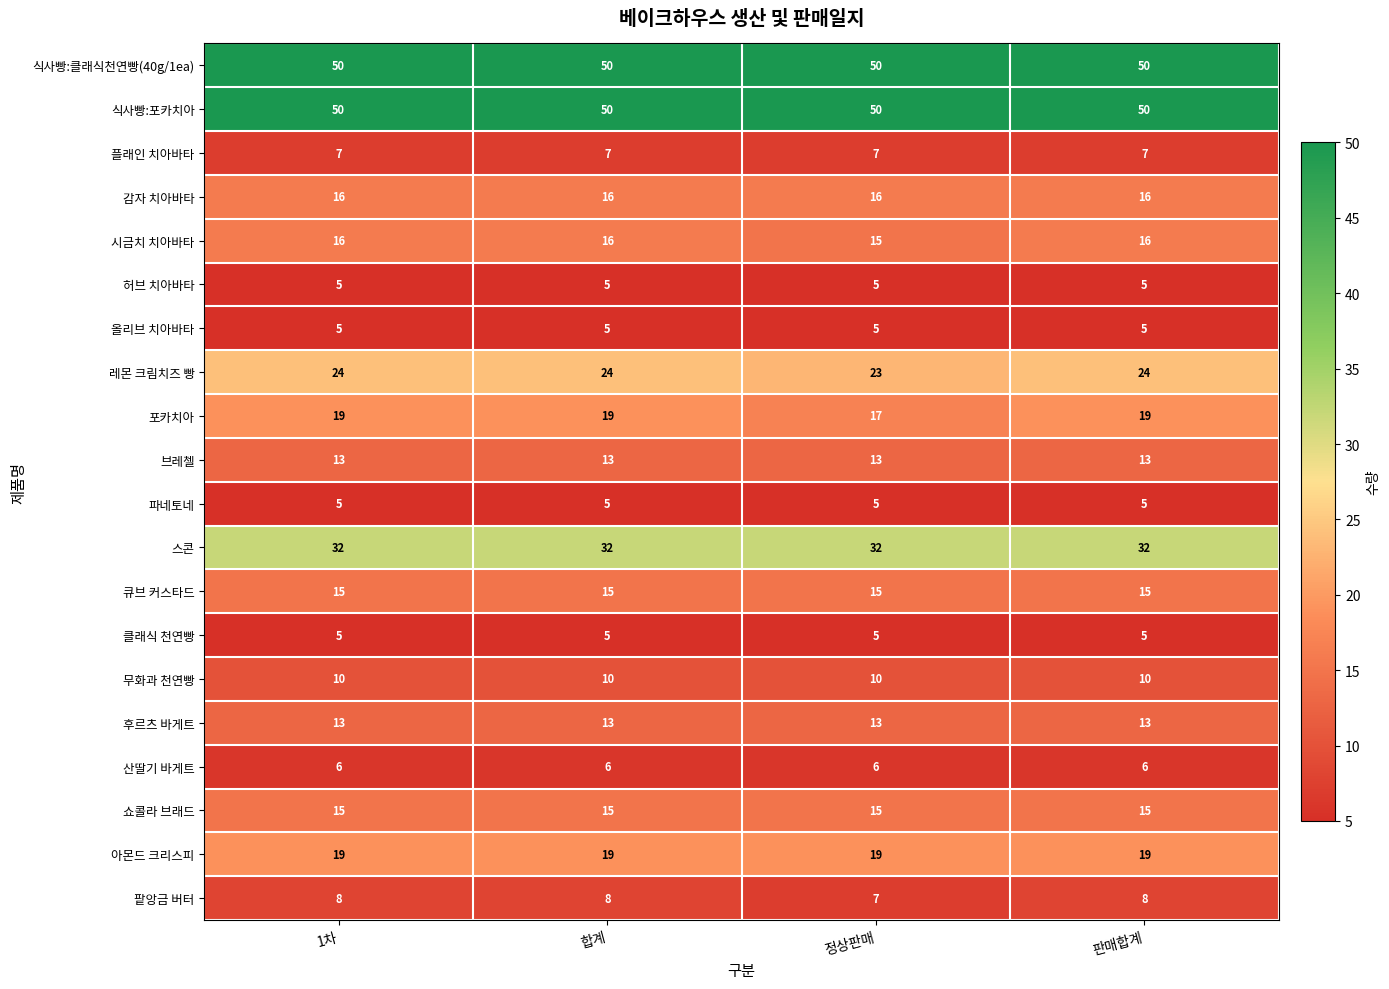

True or false: 식사빵:포카치아 has a value of 50 at 합계.

True